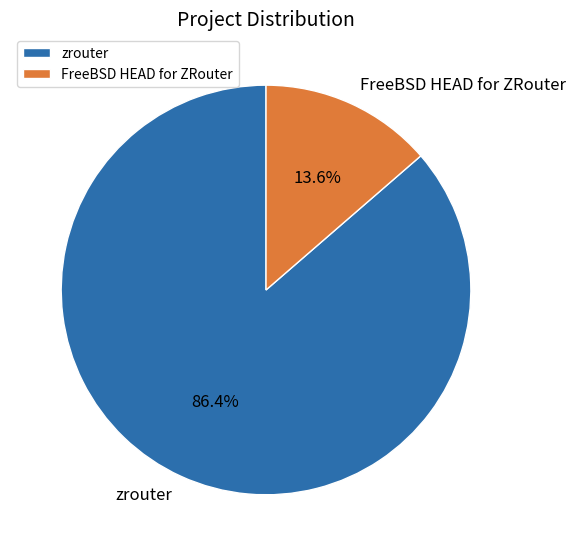

Is there a majority slice in this chart?

Yes